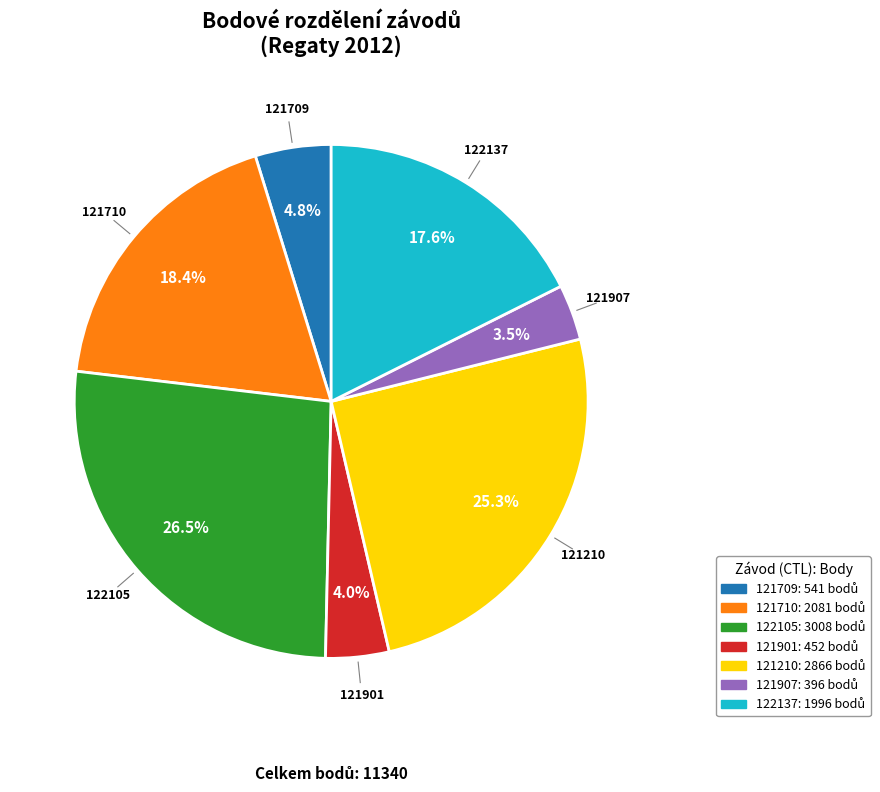

Is there a majority slice in this chart?

No